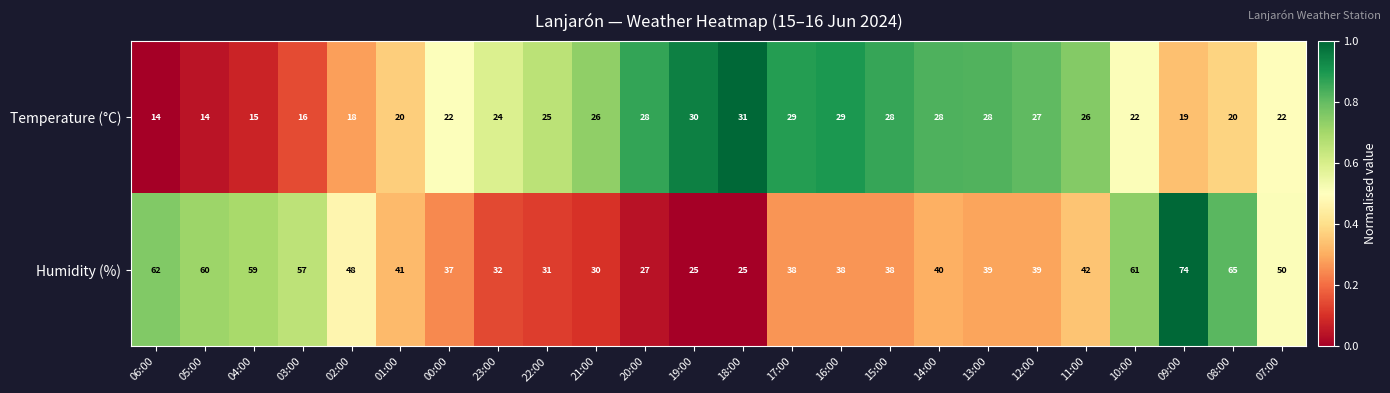

Count the number of data series in this chart.

2